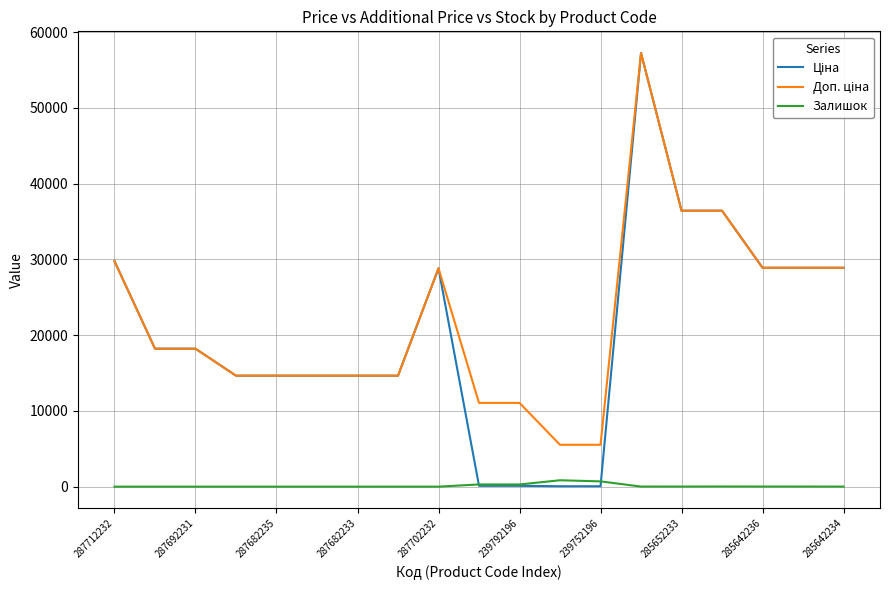

What is the greatest value displayed?

57235.5